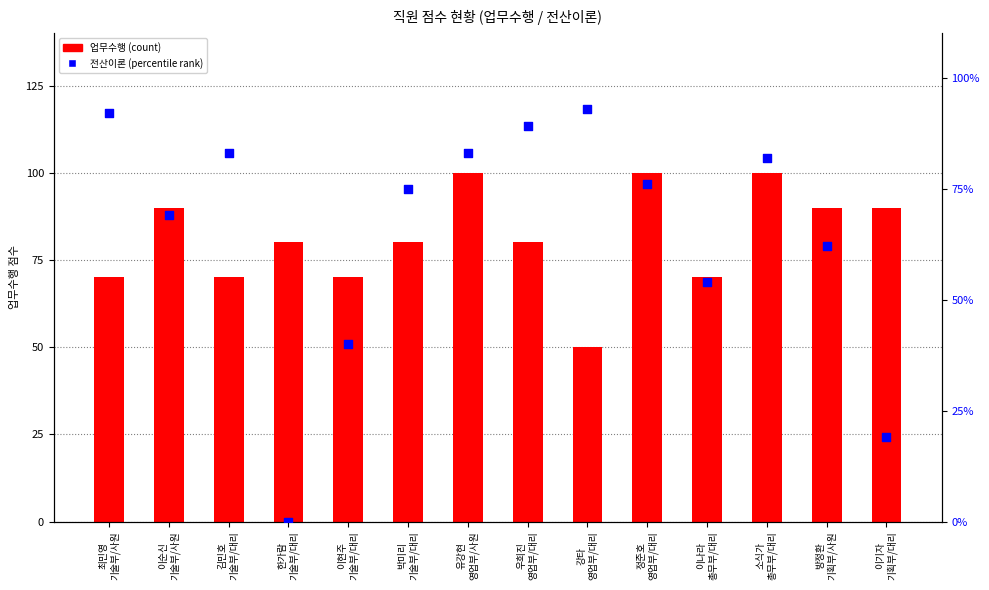

Which series reaches the minimum Y coordinate?

전산이론